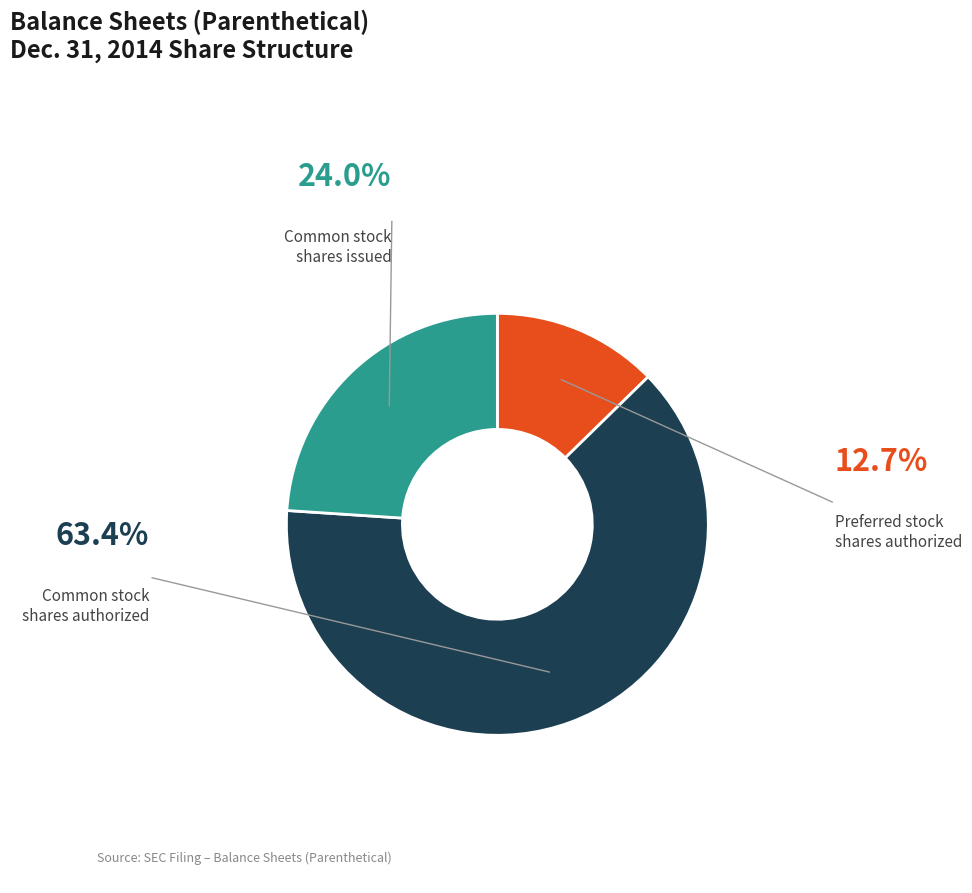

Is there any slice that represents more than half of the pie?

Yes